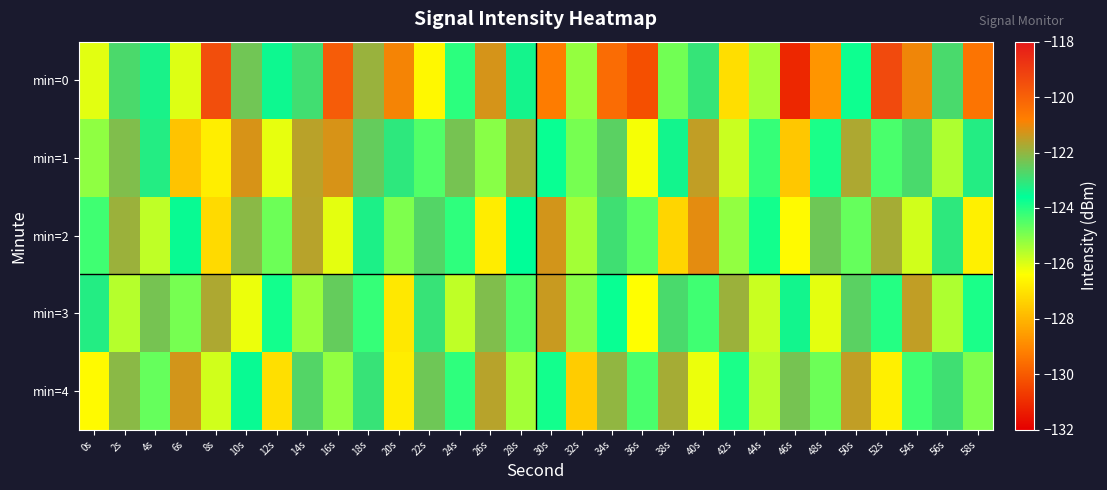

At which category does the chart reach its peak across all series?

52s